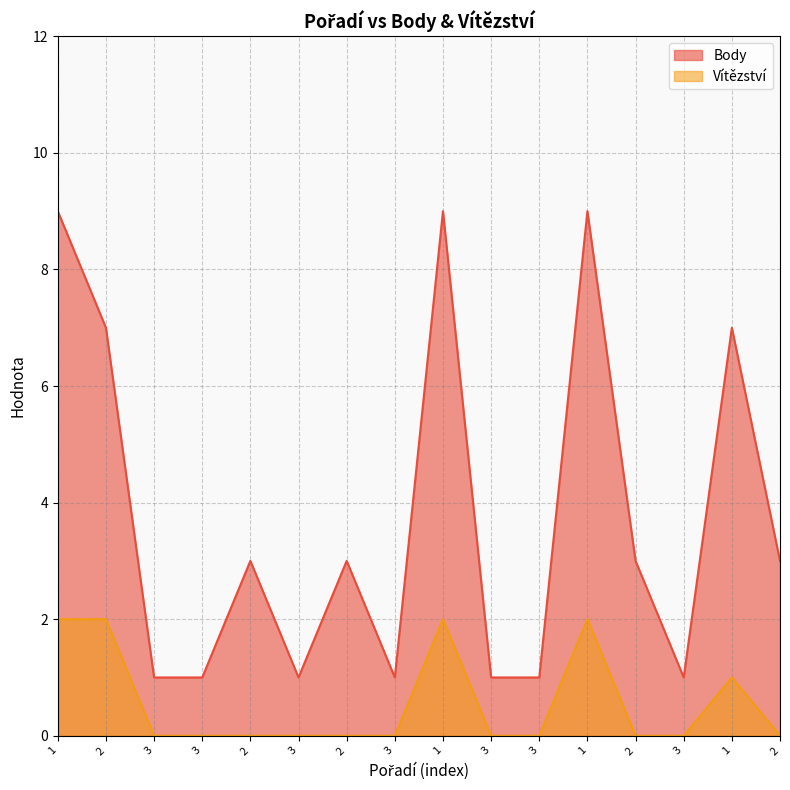

What is the total value across all series at 3?

1